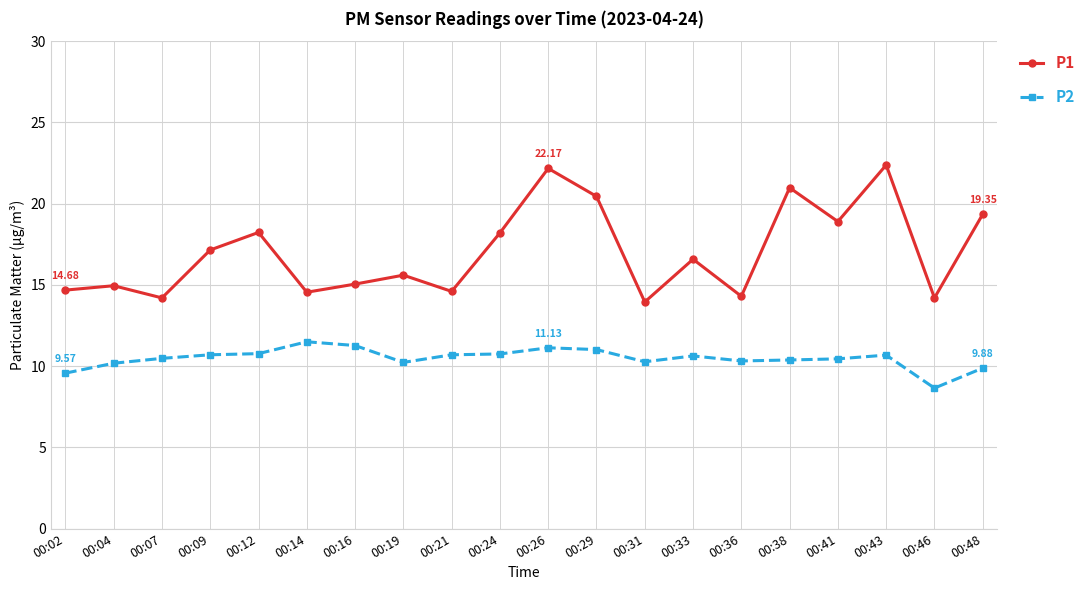

True or false: P2 has a value of 10.3 at 00:36.

True